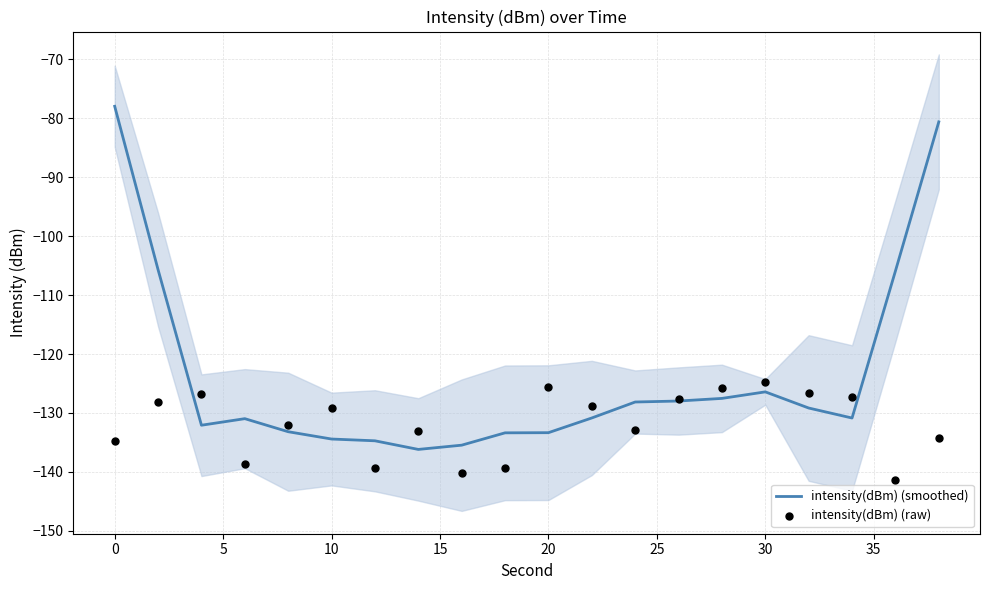

Which series contains the highest Y value?

intensity(dBm) (smoothed)